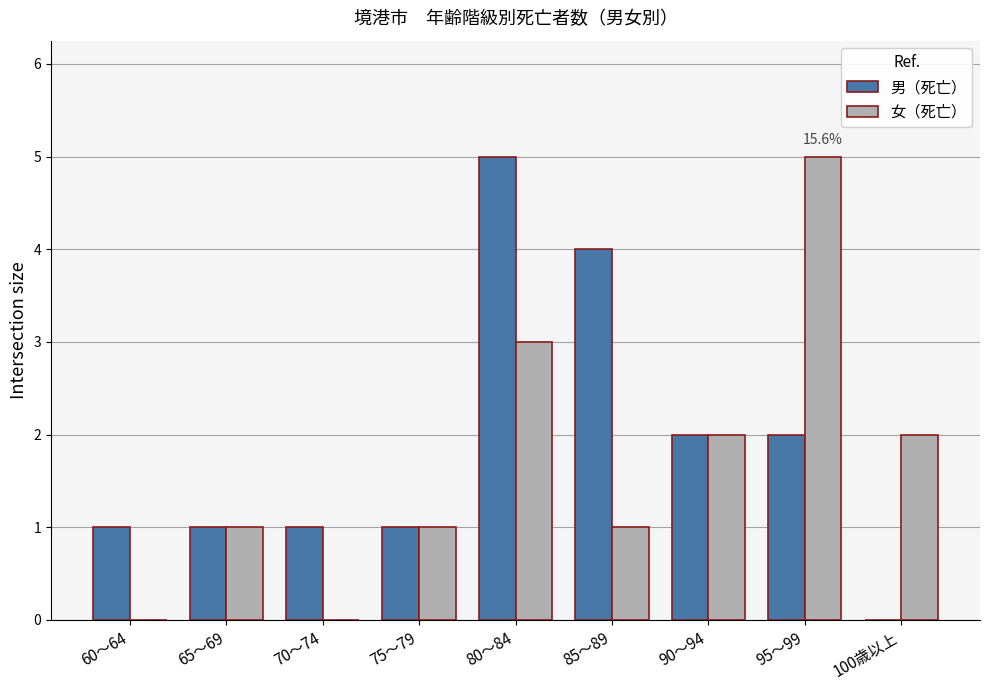

Reading left to right, extract all data points from this chart.

男（死亡）: 60～64=1	65～69=1	70～74=1	75～79=1	80～84=5	85～89=4	90～94=2	95～99=2	100歳以上=0
女（死亡）: 60～64=0	65～69=1	70～74=0	75～79=1	80～84=3	85～89=1	90～94=2	95～99=5	100歳以上=2